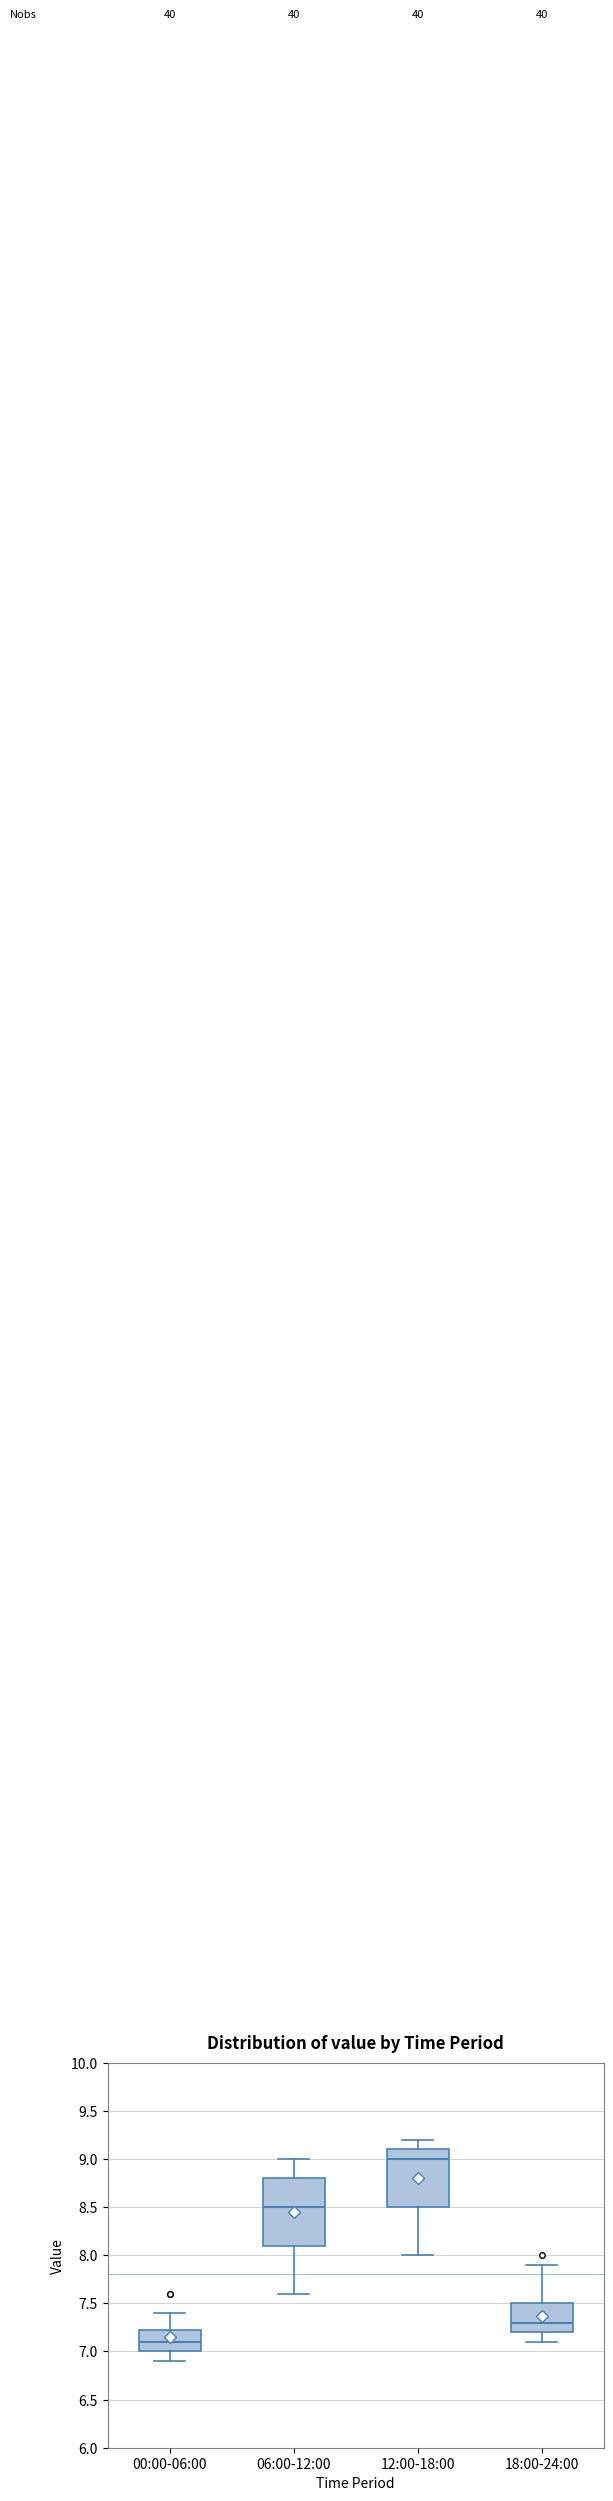

Which box's median line is the highest?

12:00-18:00